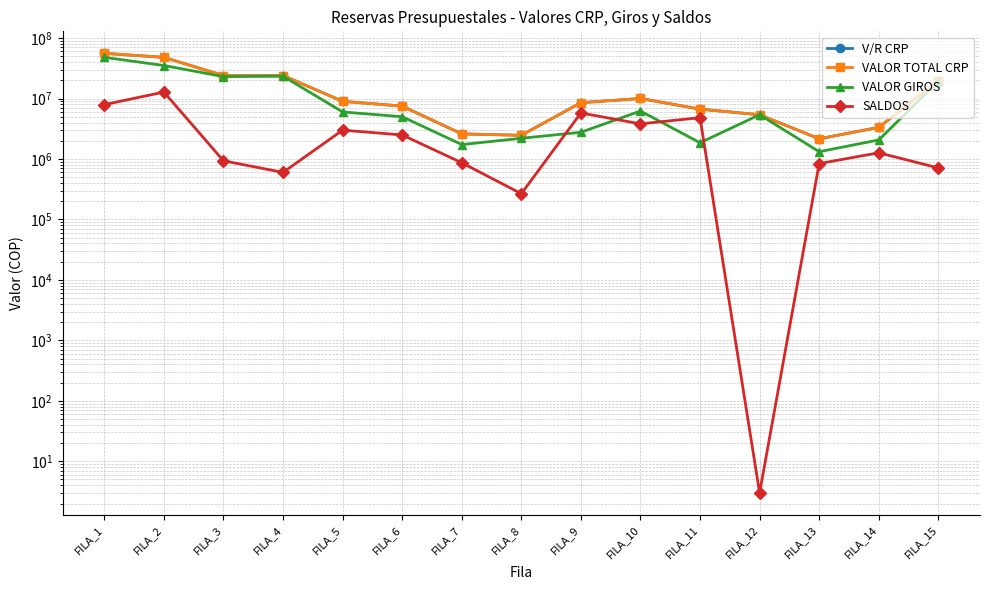

Reading left to right, extract all data points from this chart.

V/R CRP: 56000000	48000000	24000000	24000000	9000000	7500000	2600000	2466666	8542620	10023974	6681020	5395937	2159044	3332000	19800000
VALOR TOTAL CRP: 56000000	48000000	24000000	24000000	9000000	7500000	2600000	2466666	8542620	10023974	6681020	5395937	2159044	3332000	19800000
VALOR GIROS: 48066667	35200000	23066666	23400000	6000000	5000000	1733333	2200000	2766960	6214864	1855838	5395934	1319415	2065840	19088758
SALDOS: 7933333	12800000	933334	600000	3000000	2500000	866667	266666	5775660	3809110	4825182	3	839629	1266160	711242